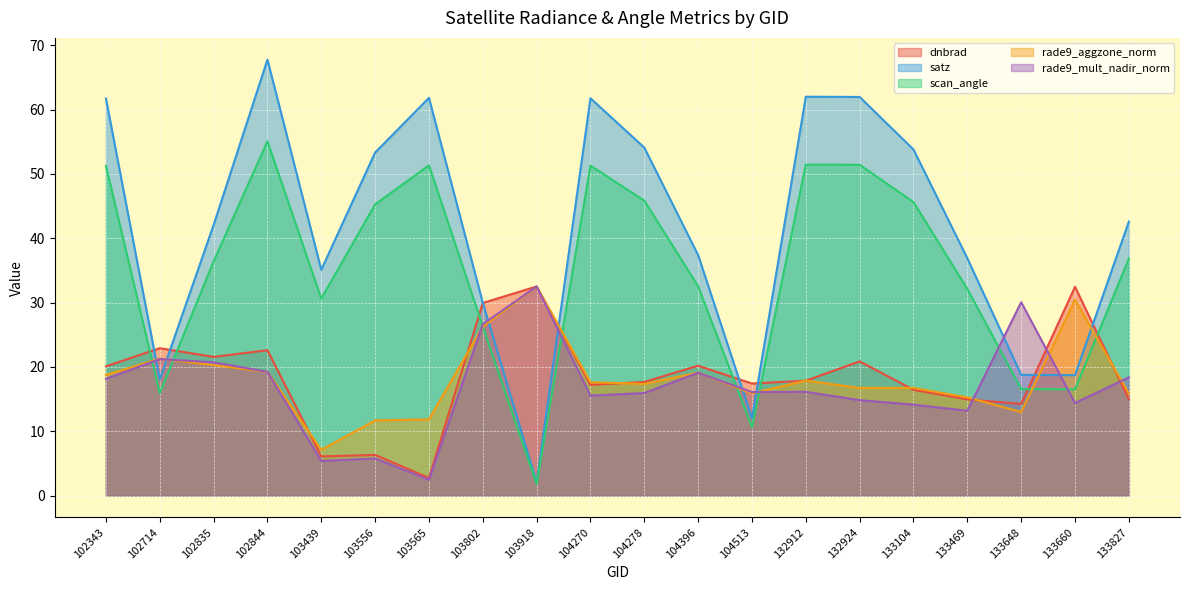

Count the number of data series in this chart.

5